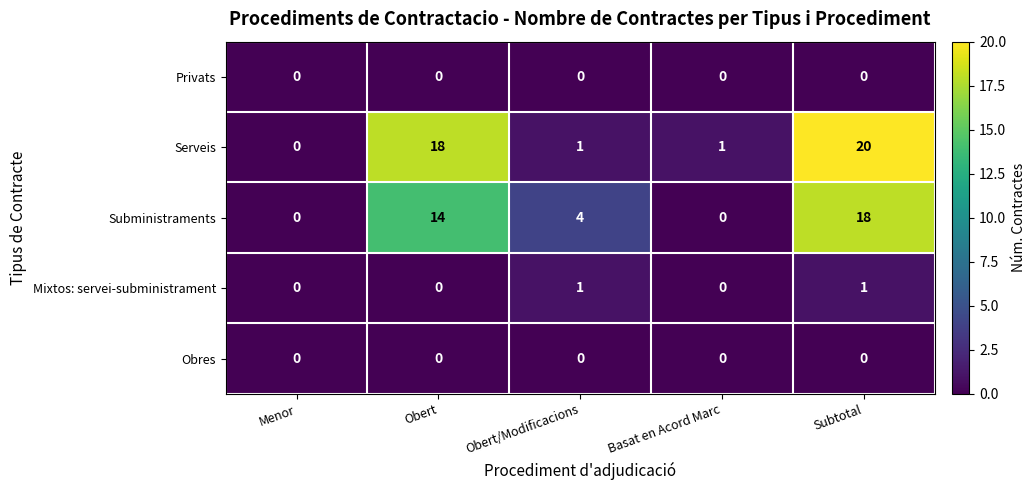

What is the total value across all series at Obert/Modificacions?

6